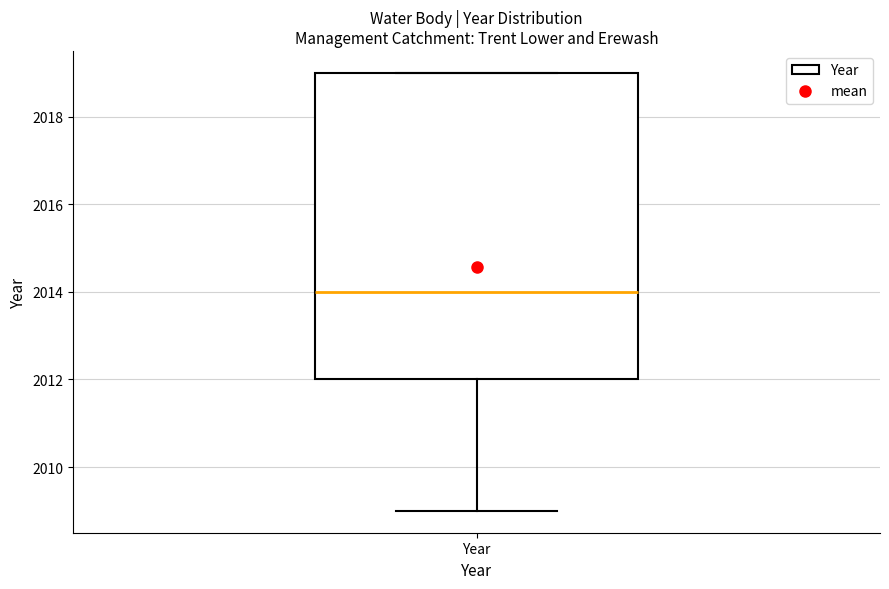

Transcribe this box plot: give where the median line is, the range the box spans, and where the two whiskers end, as read against the y-axis. The values are not printed on the chart, so give them approximately, as read against the axis.

median 2014, box 2012 to 2019, whiskers 2009 to 2019